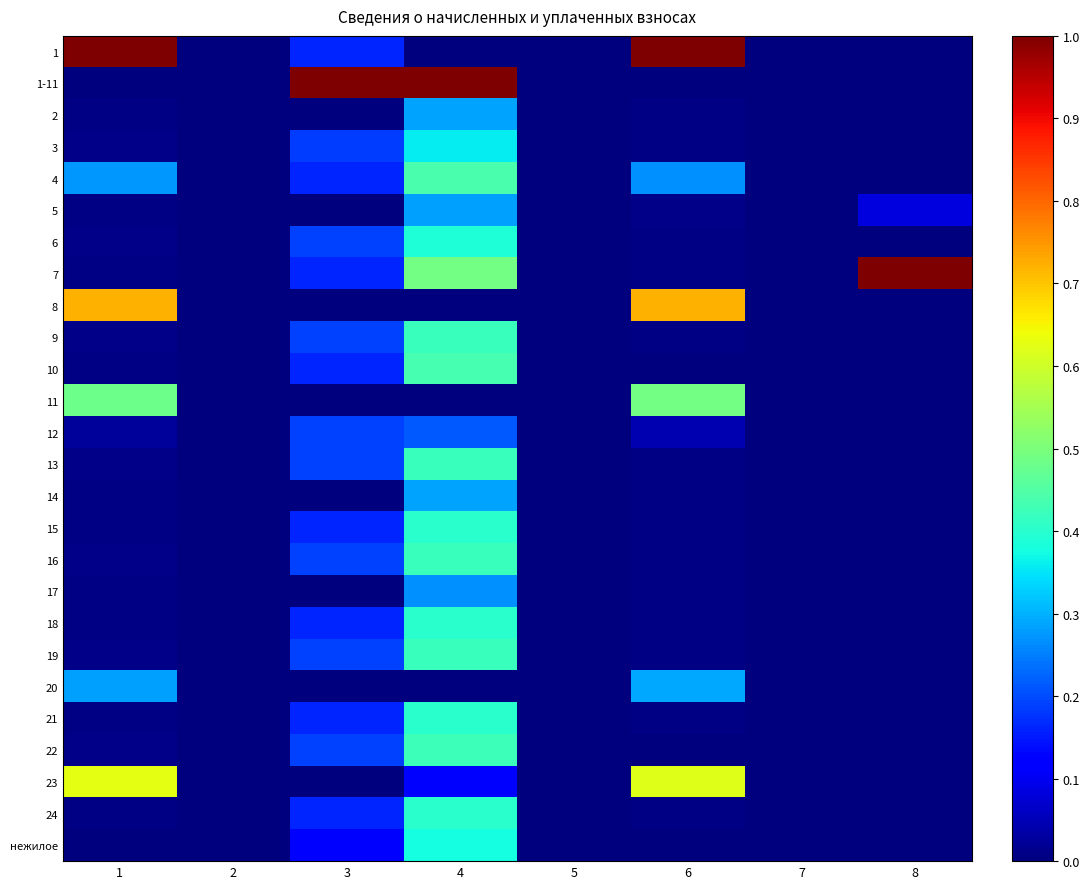

Which series has the largest range (max minus min)?

1